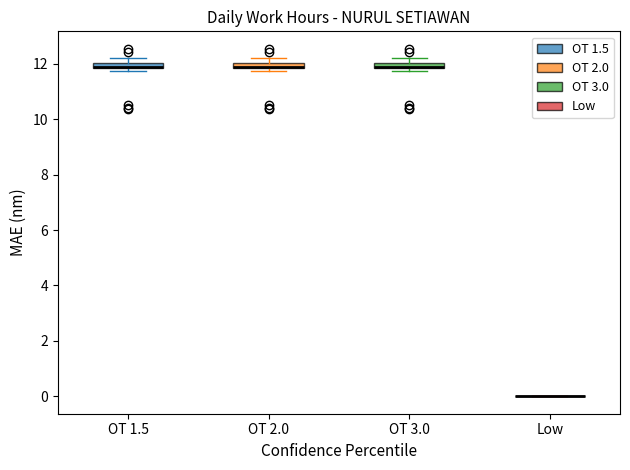

Where does the upper whisker of the box for OT 1.5 end on the y-axis? The values are not printed on the chart, so give them approximately, as read against the axis.

12.2